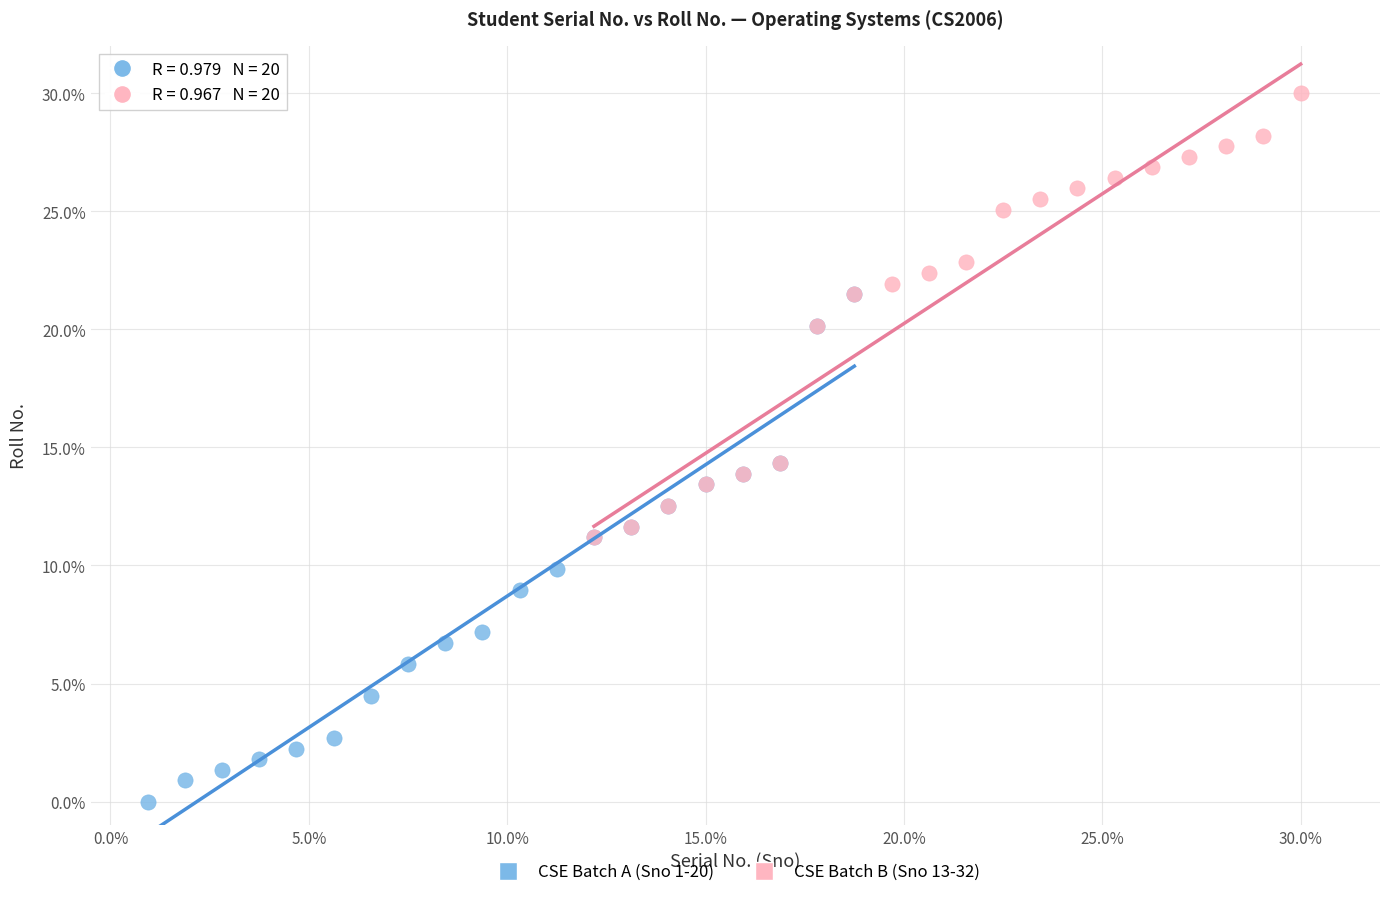

Which series contains the highest Y value?

CSE Batch B (Sno 13-32)